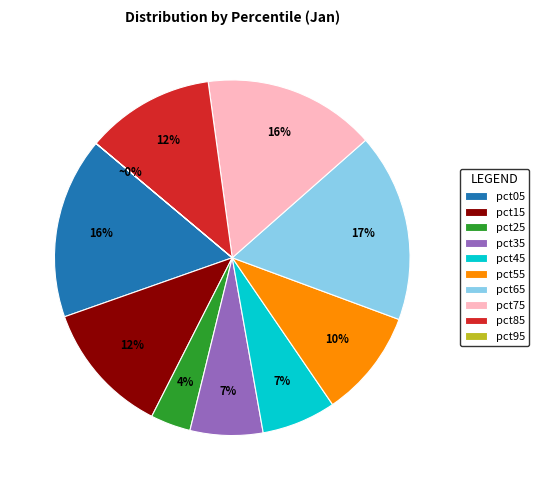

Is the sum of pct45 and pct05 greater than half?

No